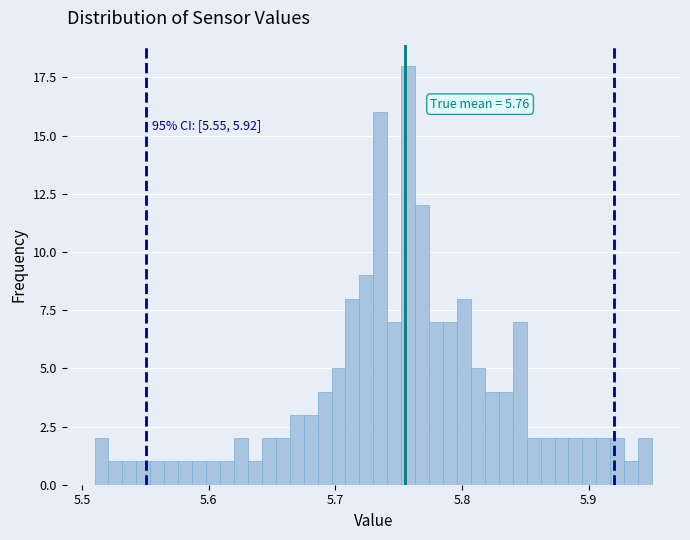

Around what value on the x-axis is the tallest bar? Give the approximate position of its centre, as read against the axis.

5.76